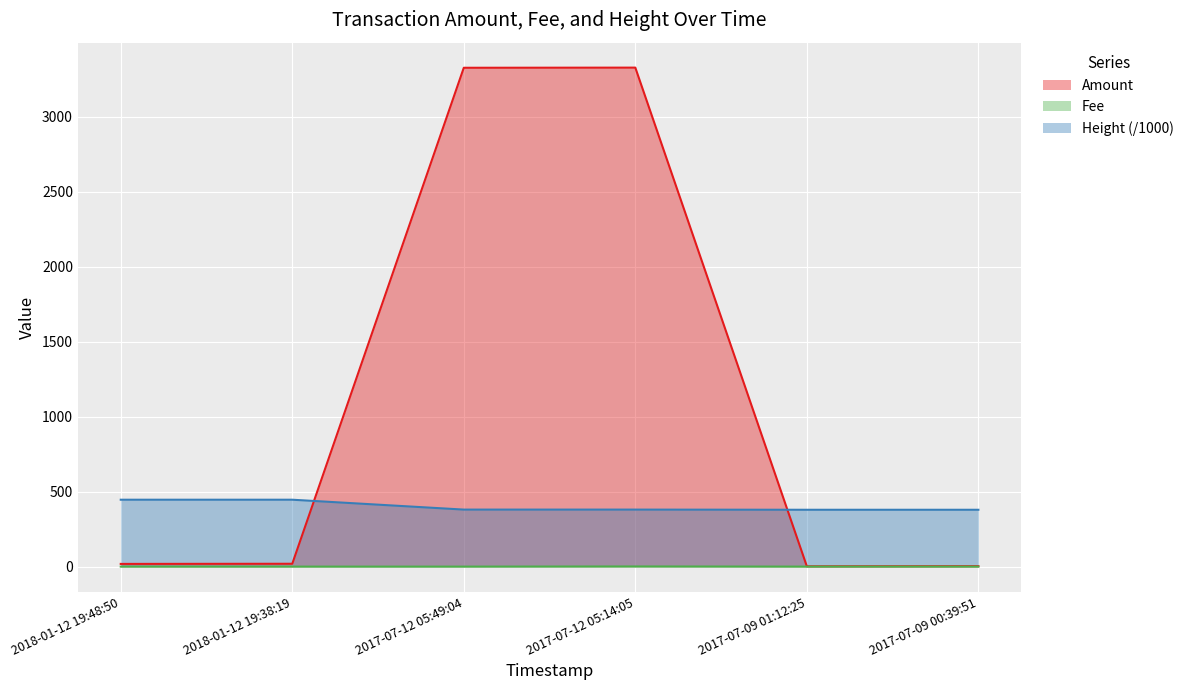

Between 2018-01-12 19:48:50 and 2017-07-09 00:39:51, which series saw the biggest shift?

Height (/1000)